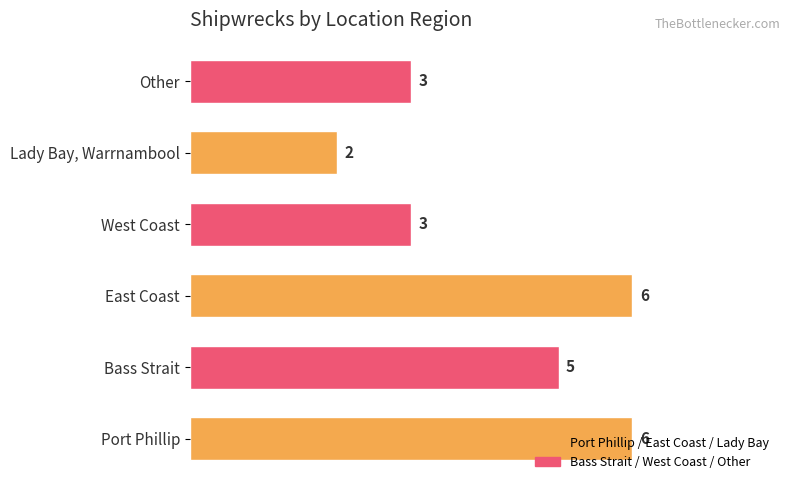

The value at West Coast is 3. True or false?

True